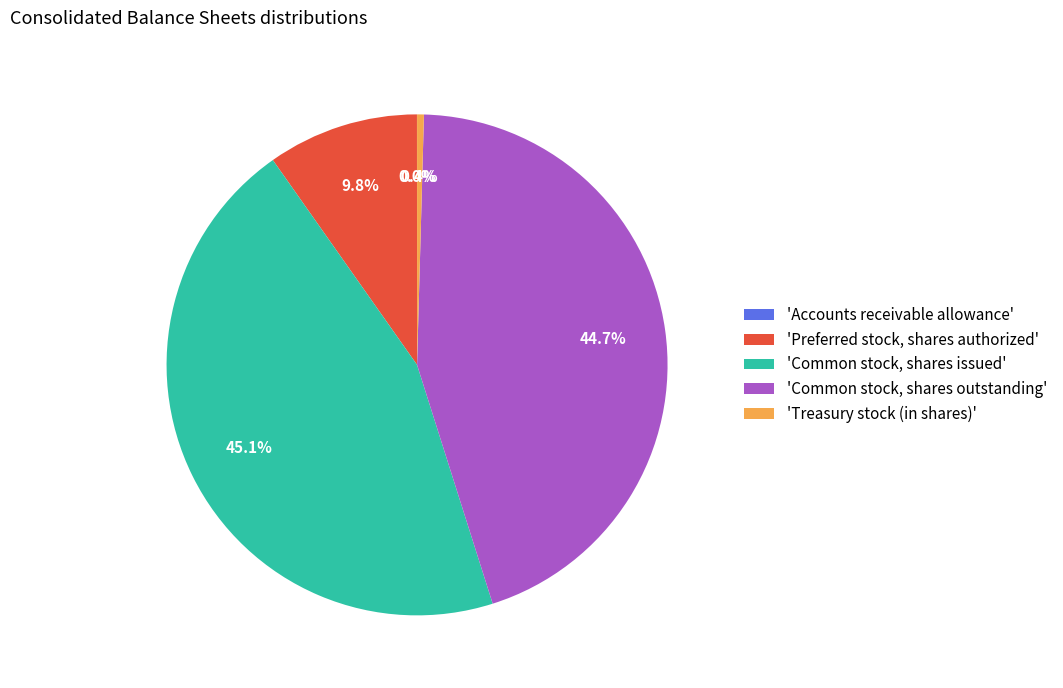

Combined, what portion of the pie is 'Preferred stock, shares authorized' and 'Common stock, shares issued'?

54.9%